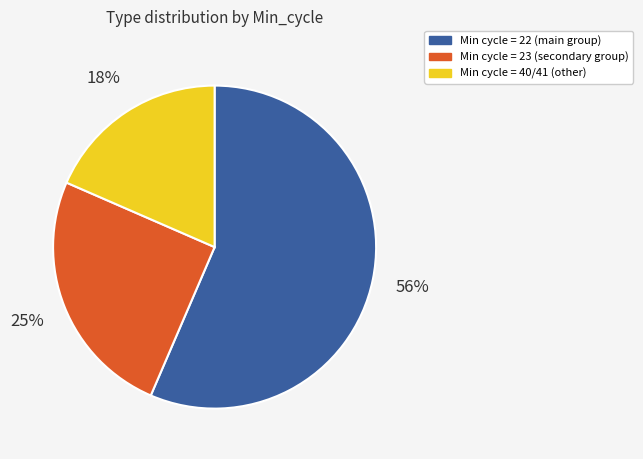

To the nearest percent, what is the difference between the largest and smallest slice percentages?

38%